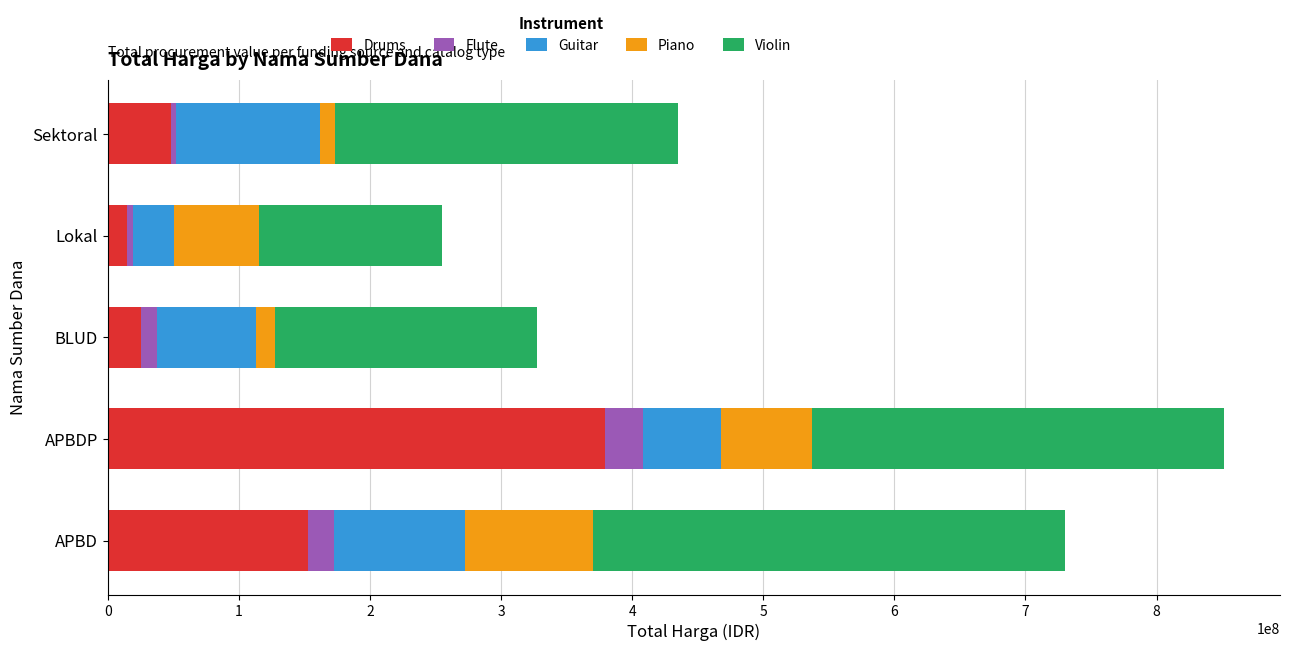

What is the difference between the maximum and minimum values in the Drums series?

364675000